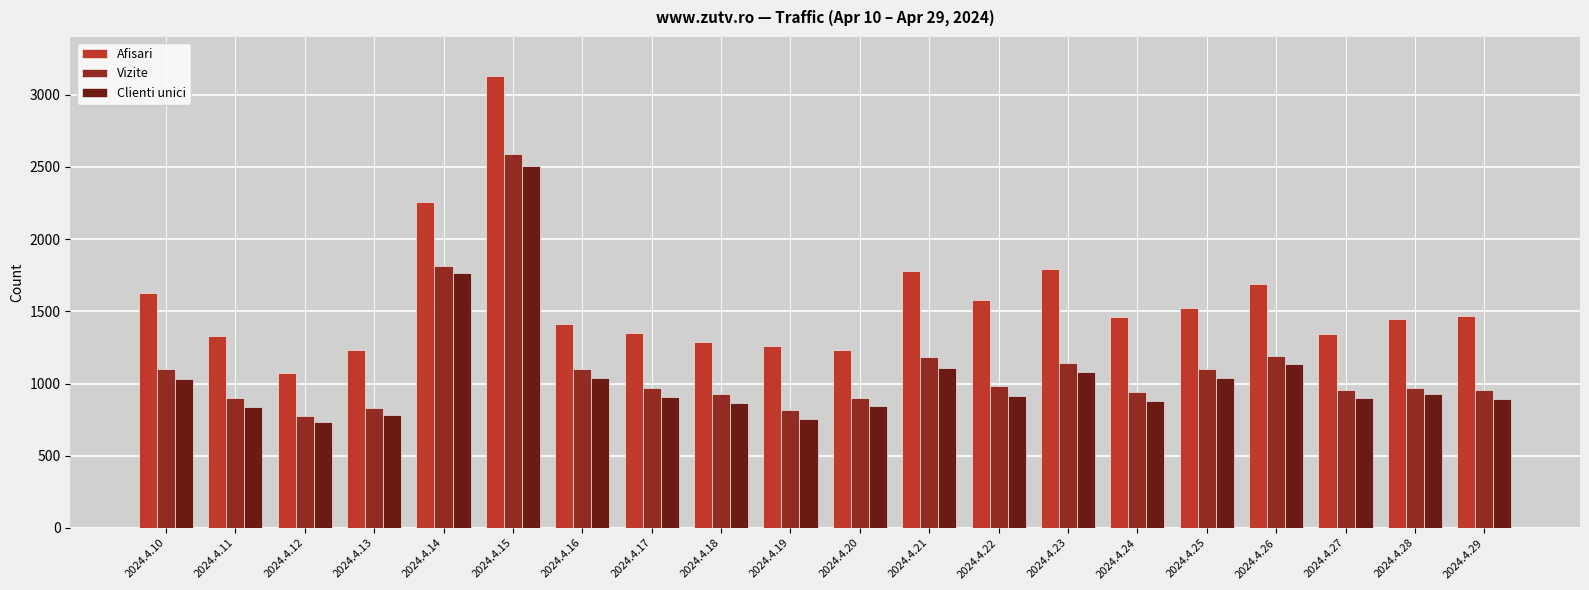

Where does the Afisari series first go above 1460?

2024.4.10